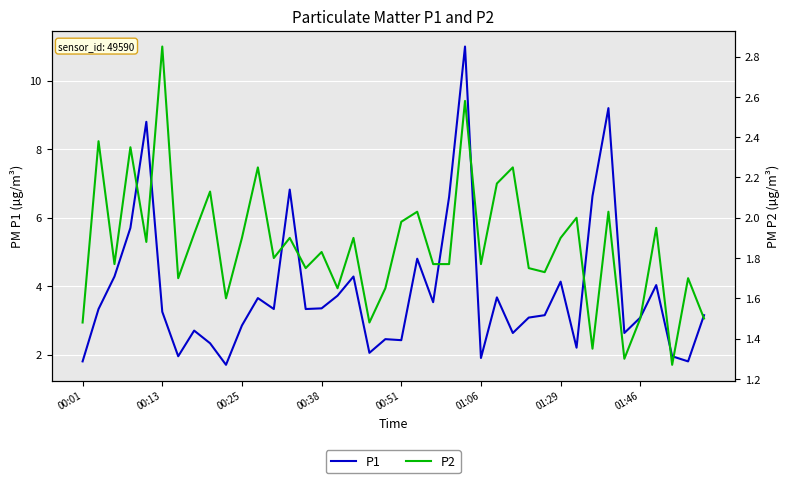

What is the highest value of the P1 series?

11.0